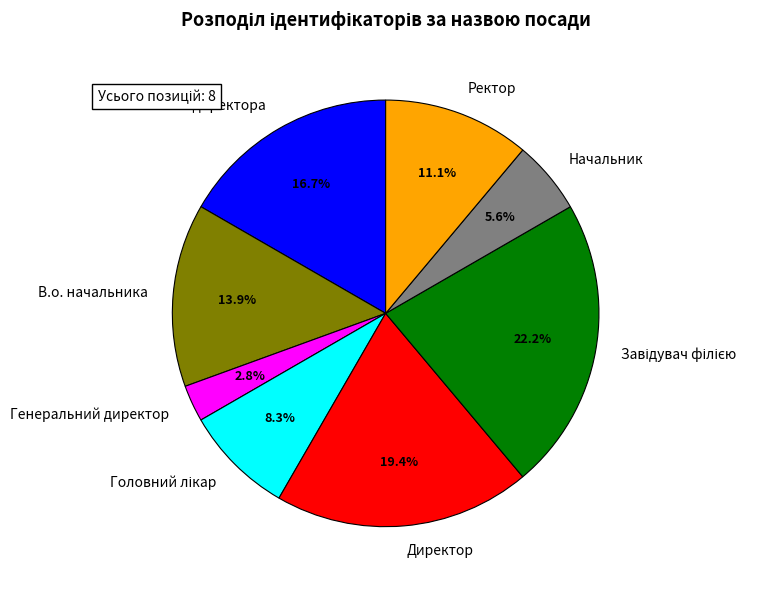

How many segments does this pie chart have?

8